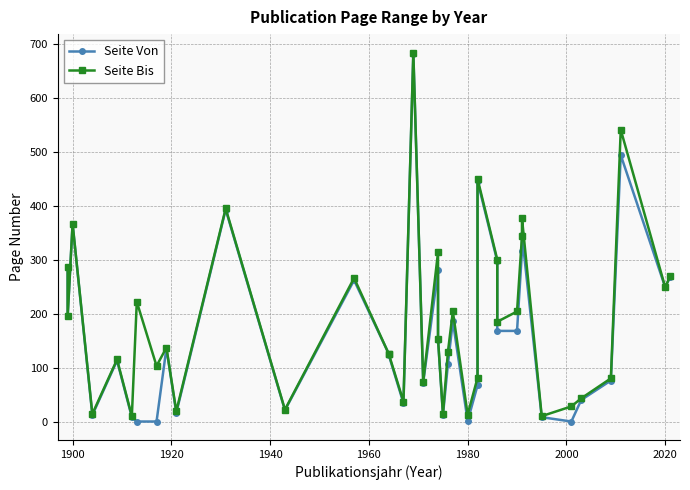

What are all the series names shown in the legend?

Seite Von, Seite Bis